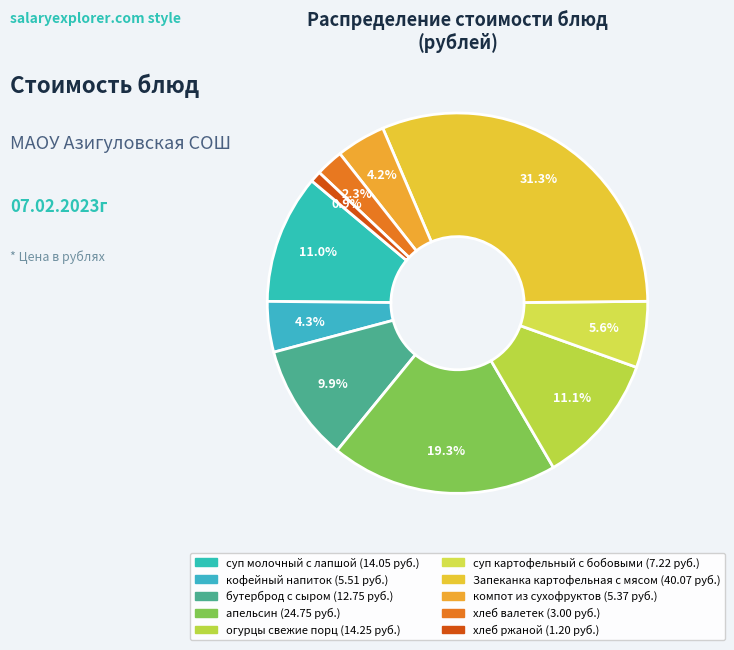

True or false: хлеб валетек accounts for 1% of the total.

False